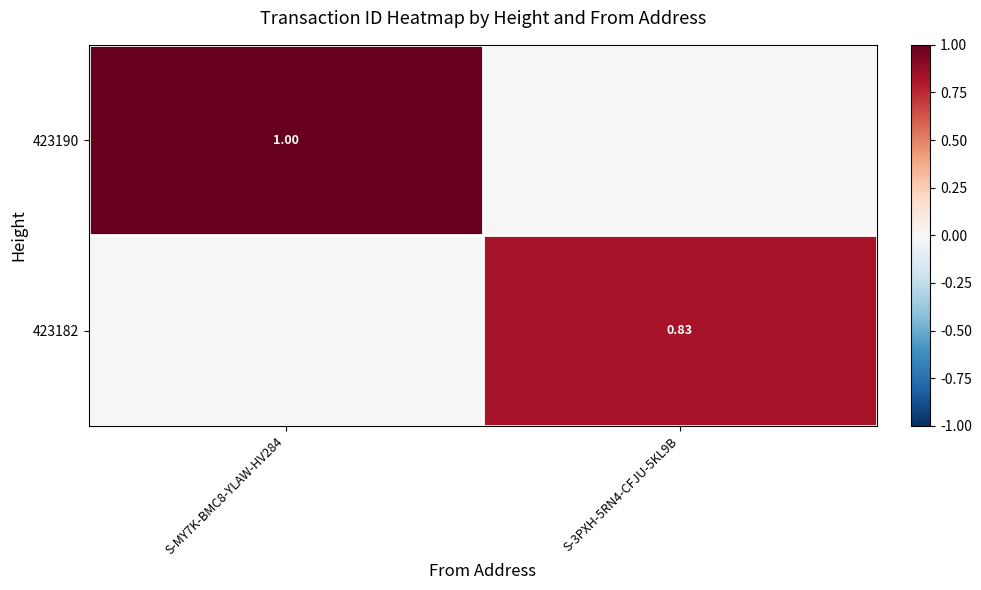

Rank the series by their average value, from highest to lowest.

423190, 423182